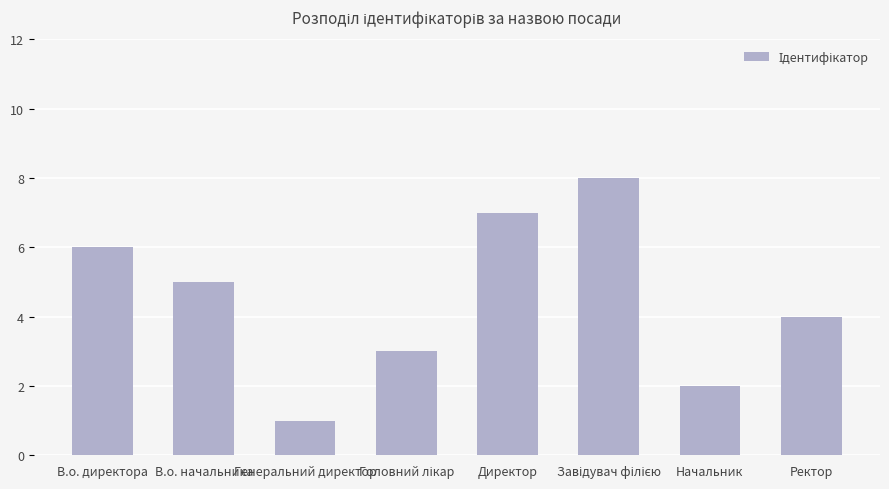

What is the label of the 1st bar from the left?

В.о. директора